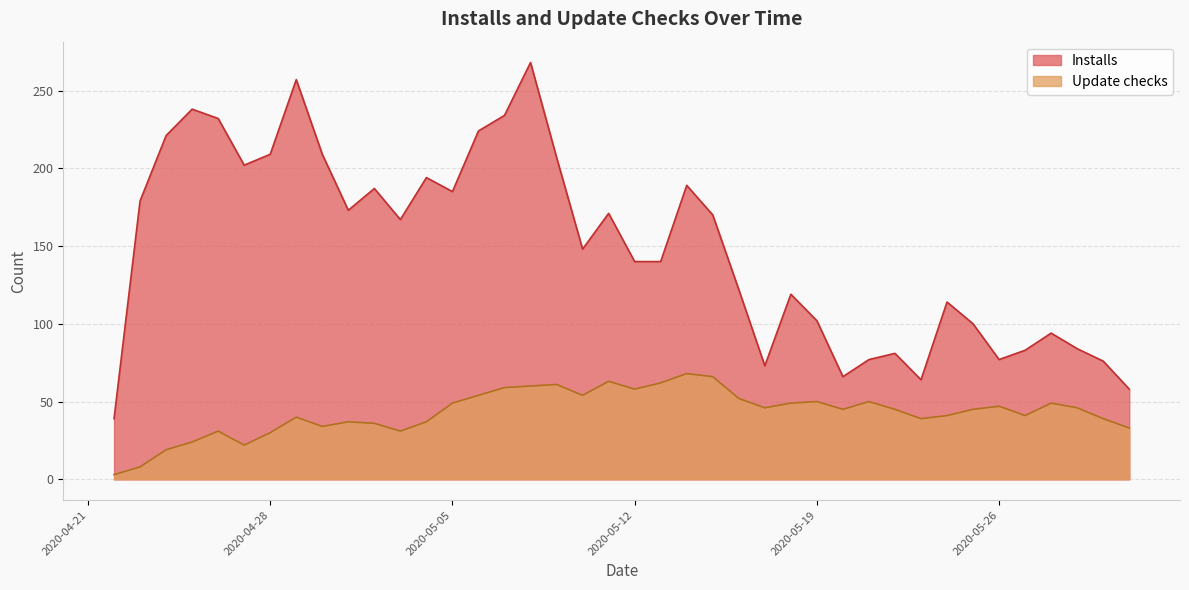

Does the chart display data point markers on the line(s)?

No